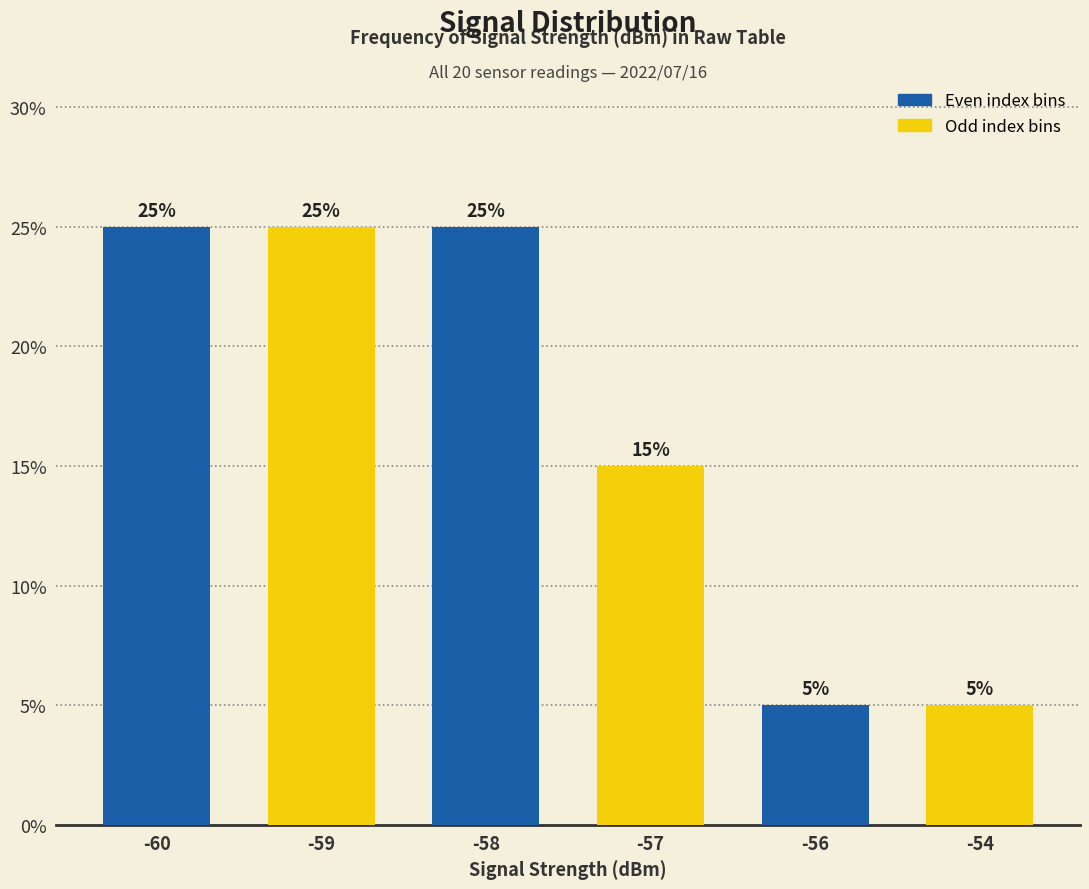

Count the values in the range 5 to 25.

6